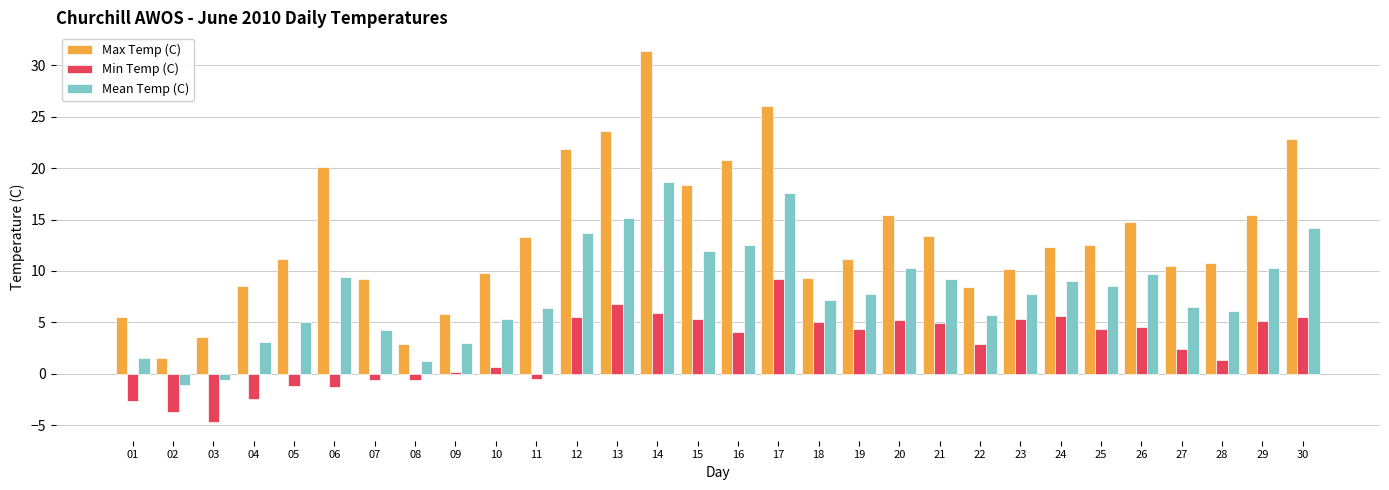

At which label does Min Temp (C) reach its minimum?

03